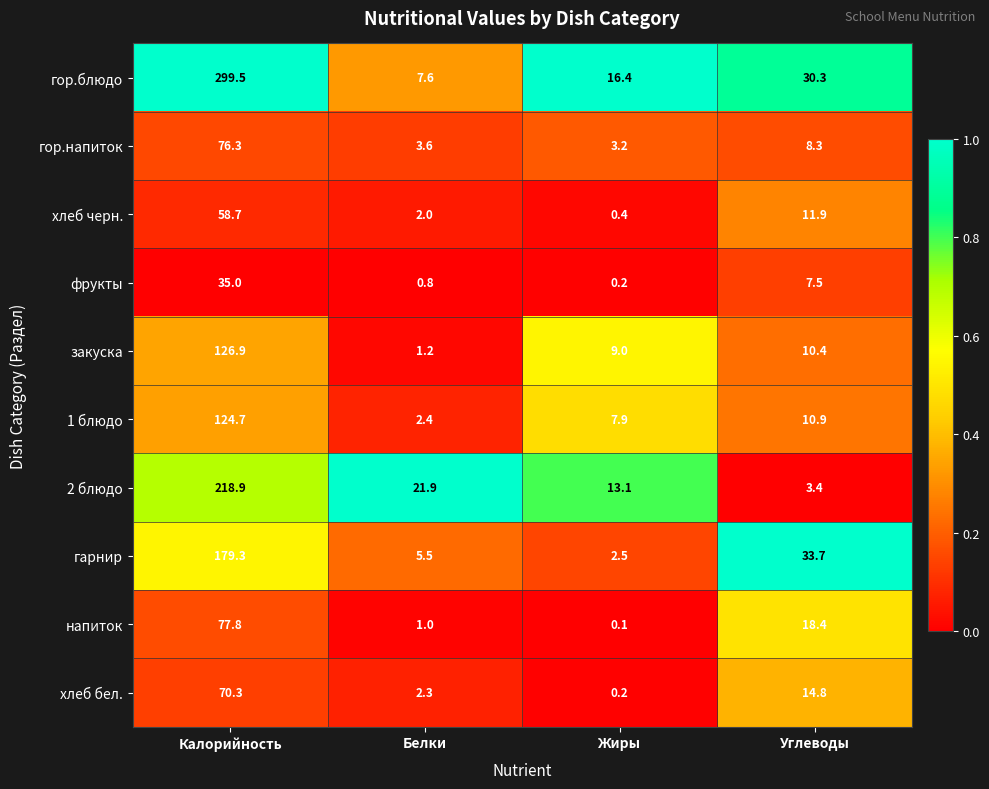

At which category is the sum across all series the highest?

Калорийность